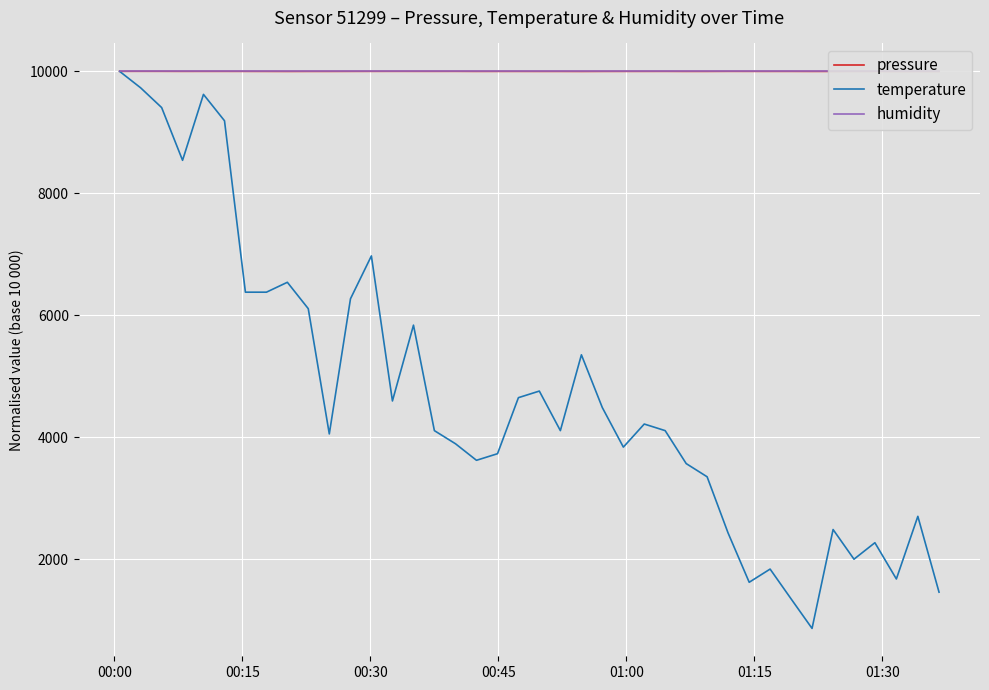

What is the maximum value for temperature?

10000.0